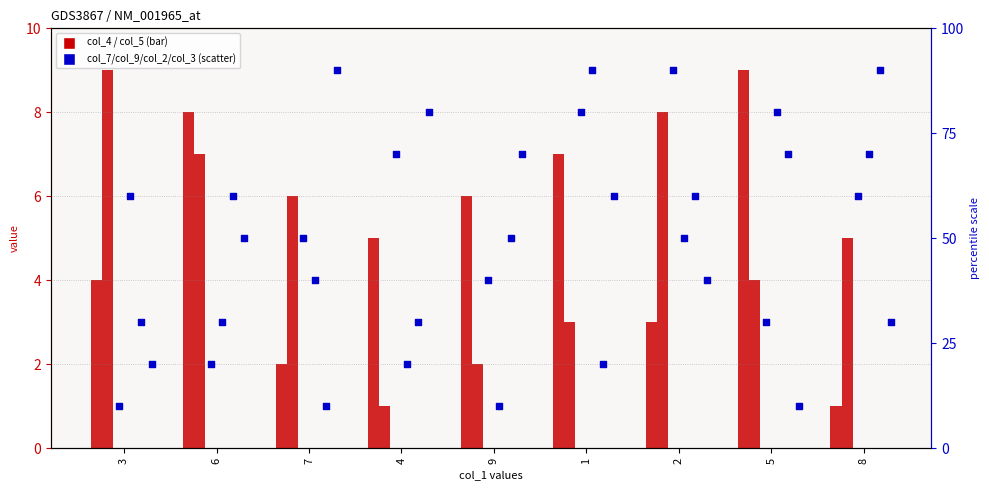

Which series reaches the maximum Y coordinate?

col_7